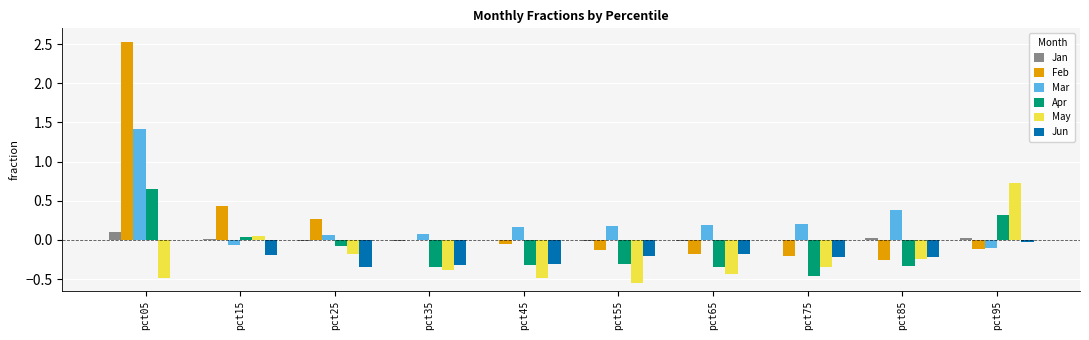

Does the chart contain stacked bars?

No